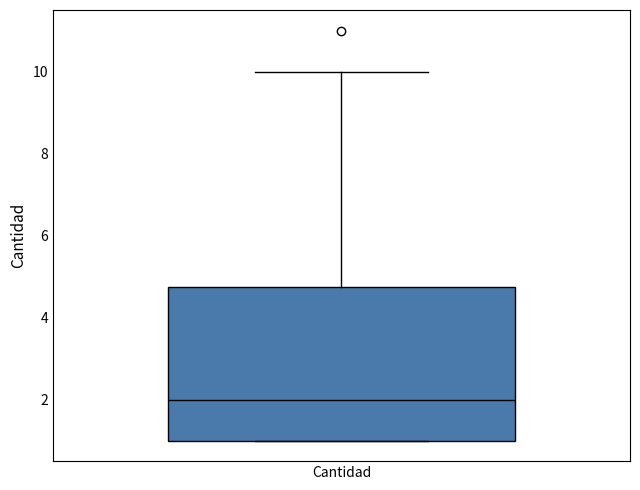

Where does the median line of the box for Cantidad sit on the y-axis? The values are not printed on the chart, so give them approximately, as read against the axis.

2.0